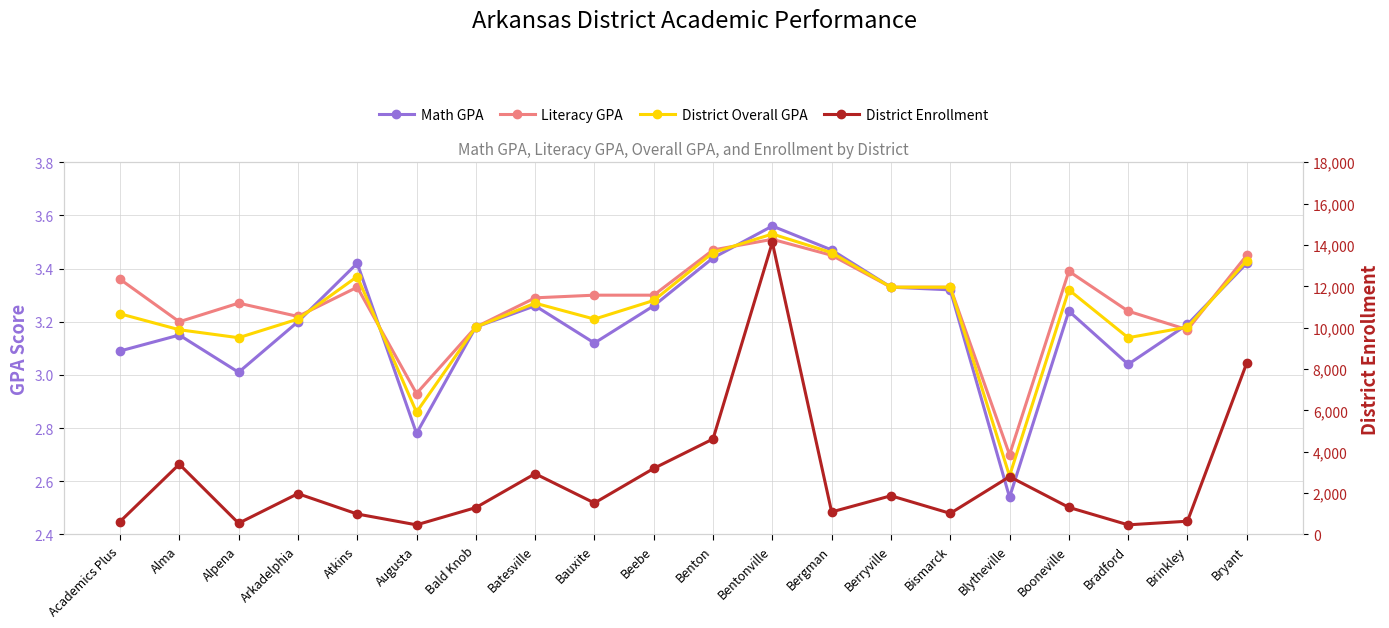

What is the difference between the maximum and second lowest values in the District Overall GPA series?

0.7